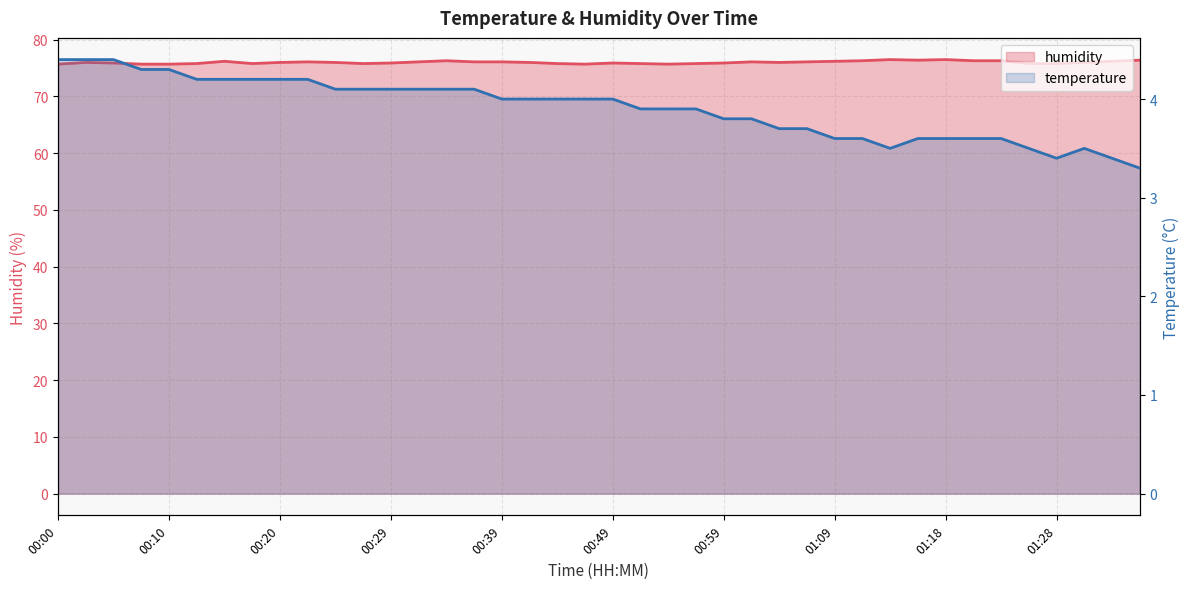

True or false: temperature and humidity intersect in this chart.

False